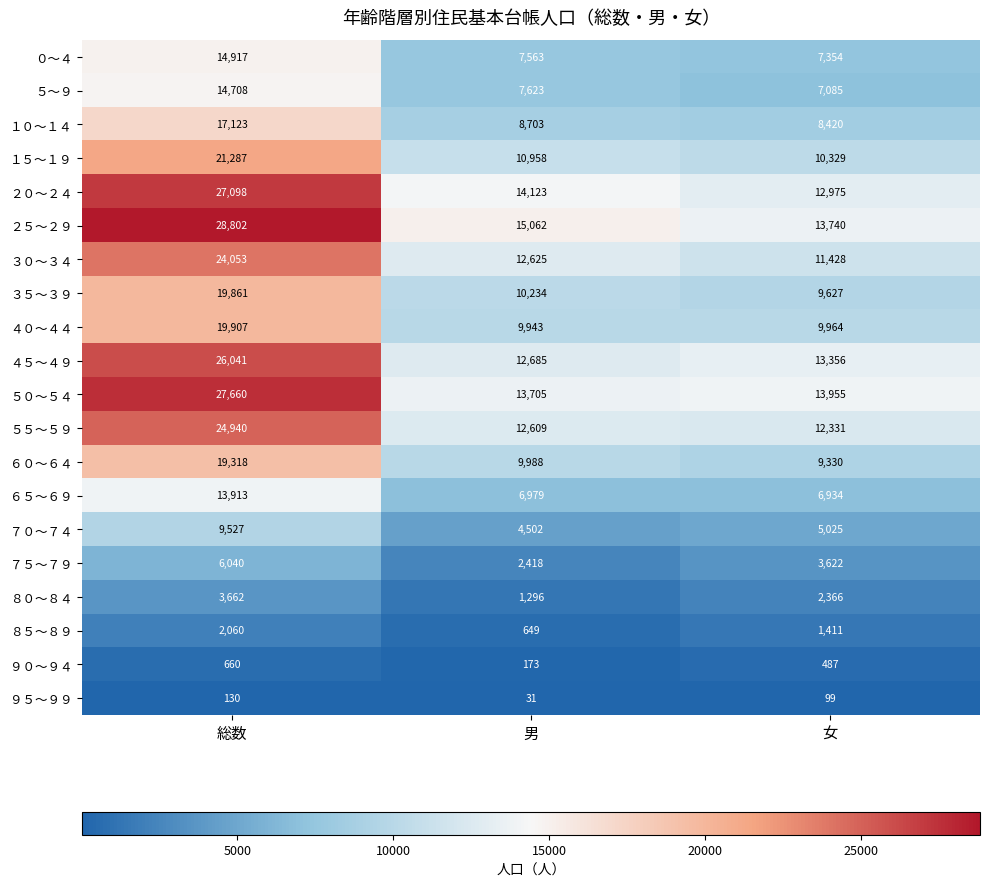

Rank the series at 女 from lowest to highest value.

９５～９９, ９０～９４, ８５～８９, ８０～８４, ７５～７９, ７０～７４, ６５～６９, ５～９, ０～４, １０～１４, ６０～６４, ３５～３９, ４０～４４, １５～１９, ３０～３４, ５５～５９, ２０～２４, ４５～４９, ２５～２９, ５０～５４